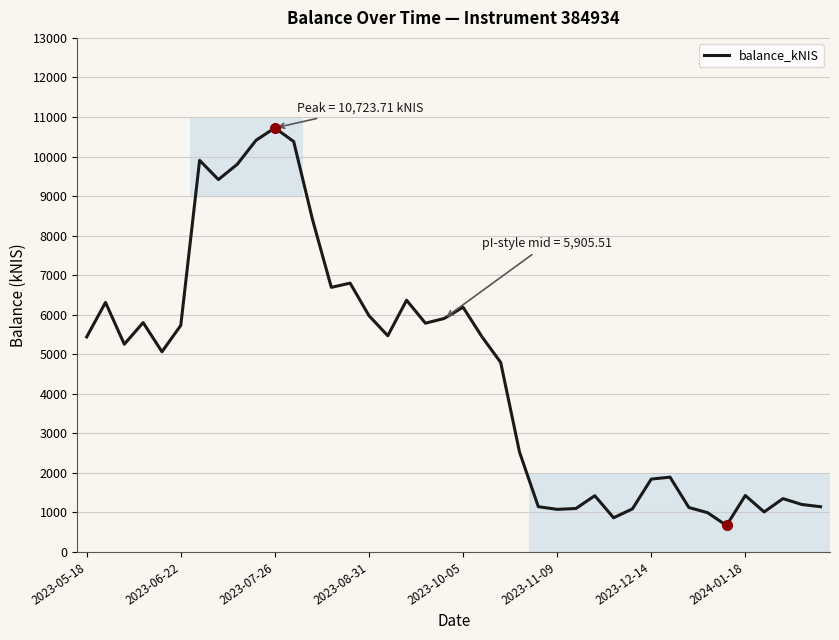

What is the greatest value displayed?

10723.7